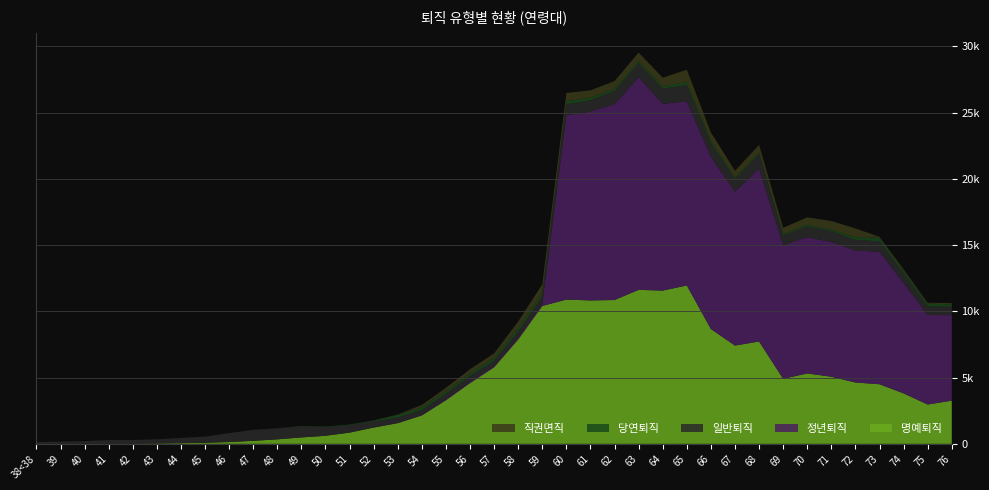

Reading left to right, what are all the values shown in this chart?

명예퇴직: 0	0	0	3	10	28	53	84	138	228	341	487	608	848	1228	1562	2144	3289	4585	5777	7877	10404	10886	10823	10853	11621	11564	11951	8666	7416	7724	4907	5312	5065	4629	4497	3809	2967	3260
정년퇴직: 0	0	0	0	0	0	0	0	0	0	0	2	3	5	14	26	34	86	98	100	129	160	13910	14255	14783	16036	14095	13896	12992	11603	13046	10083	10284	10168	9964	9993	8325	6761	6444
일반퇴직: 136	173	204	282	278	314	390	455	669	819	815	836	653	555	459	395	379	396	453	386	459	569	825	847	989	1074	1140	1228	1049	970	1081	732	819	825	792	793	743	662	636
당연퇴직: 0	1	3	2	1	4	2	8	4	10	16	28	39	48	61	206	212	202	185	222	252	231	230	202	165	176	168	244	185	121	116	96	127	98	212	258	168	191	186
직권면직: 0	0	1	0	0	0	0	0	0	0	0	0	0	1	6	33	164	259	307	343	511	674	624	547	582	615	661	910	608	490	592	482	551	661	656	80	121	63	96